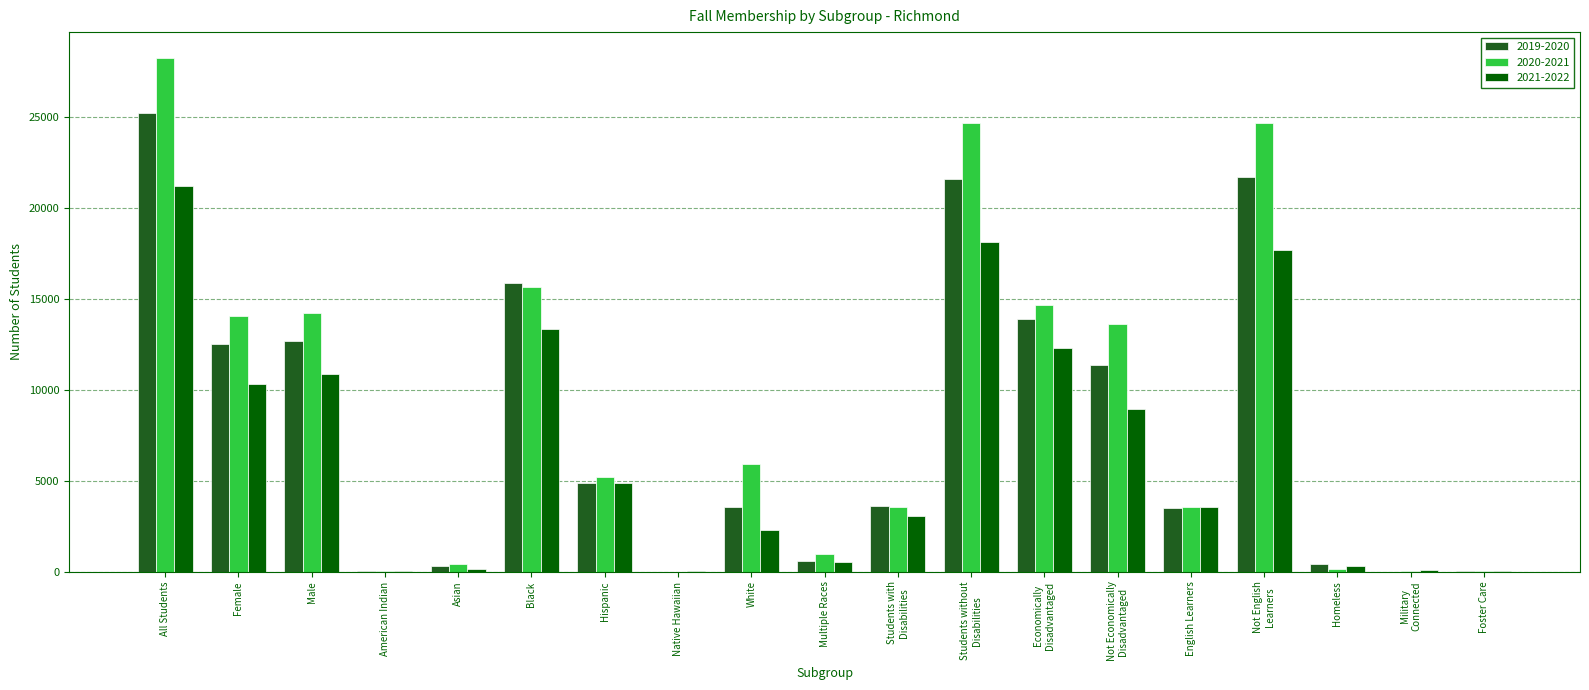

How many groups of bars are there?

19